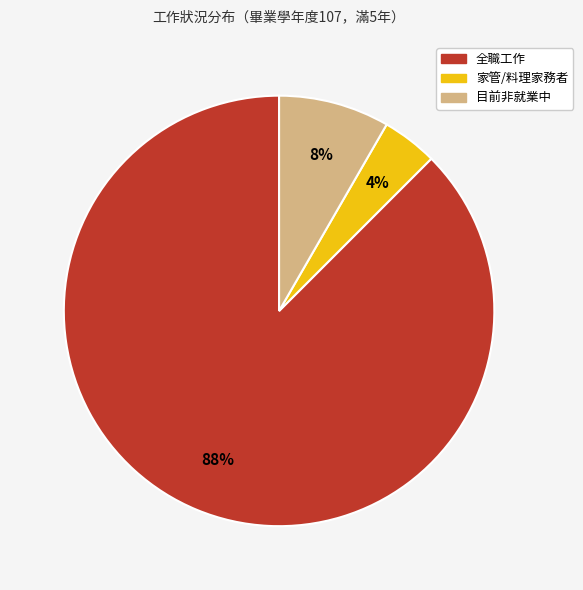

Which category has the biggest portion of the pie?

全職工作